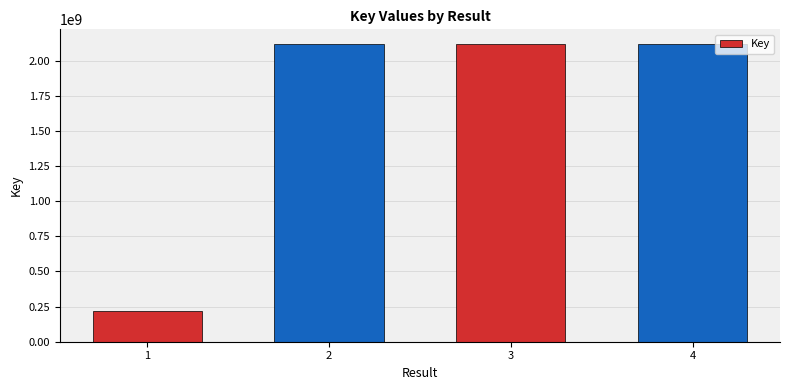

True or false: the data shows 3357628575 at 3.

False